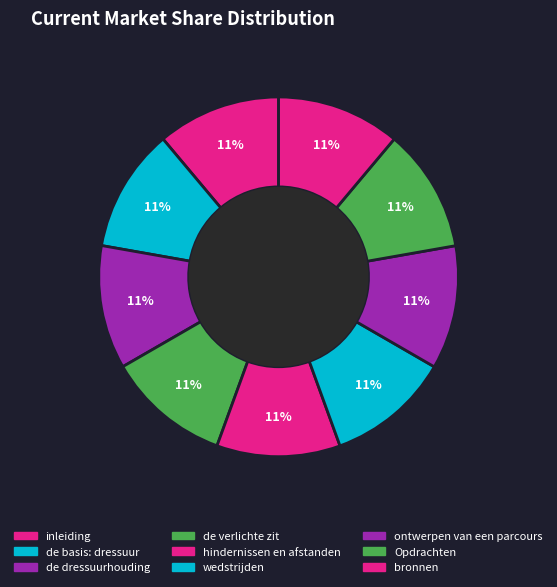

How much of the chart is everything except hindernissen en afstanden?

88.9%